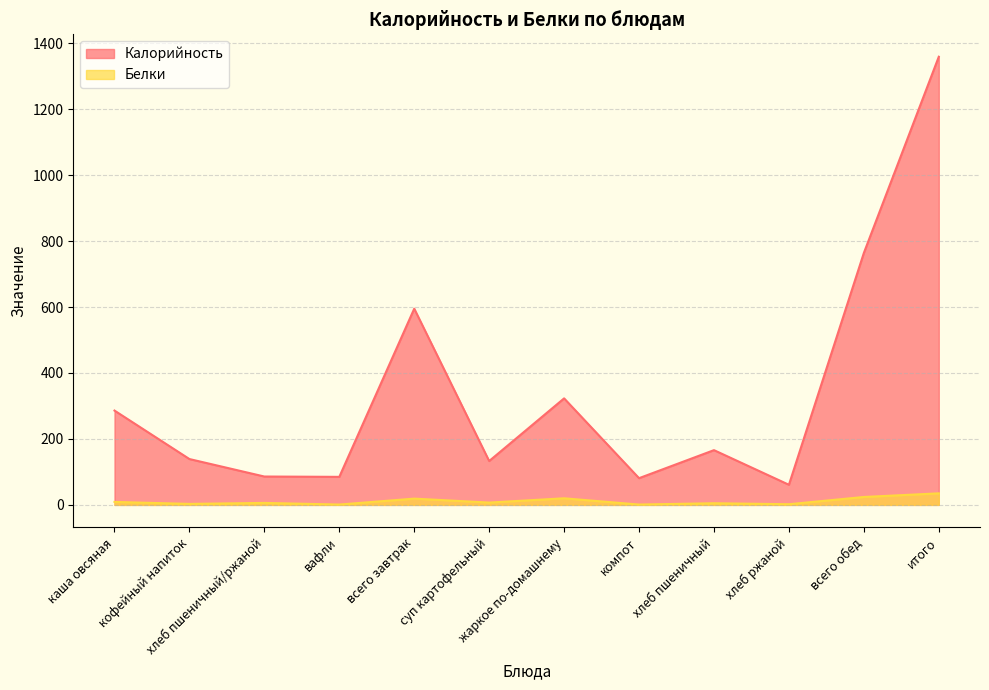

What are all the series names shown in the legend?

Калорийность, Белки